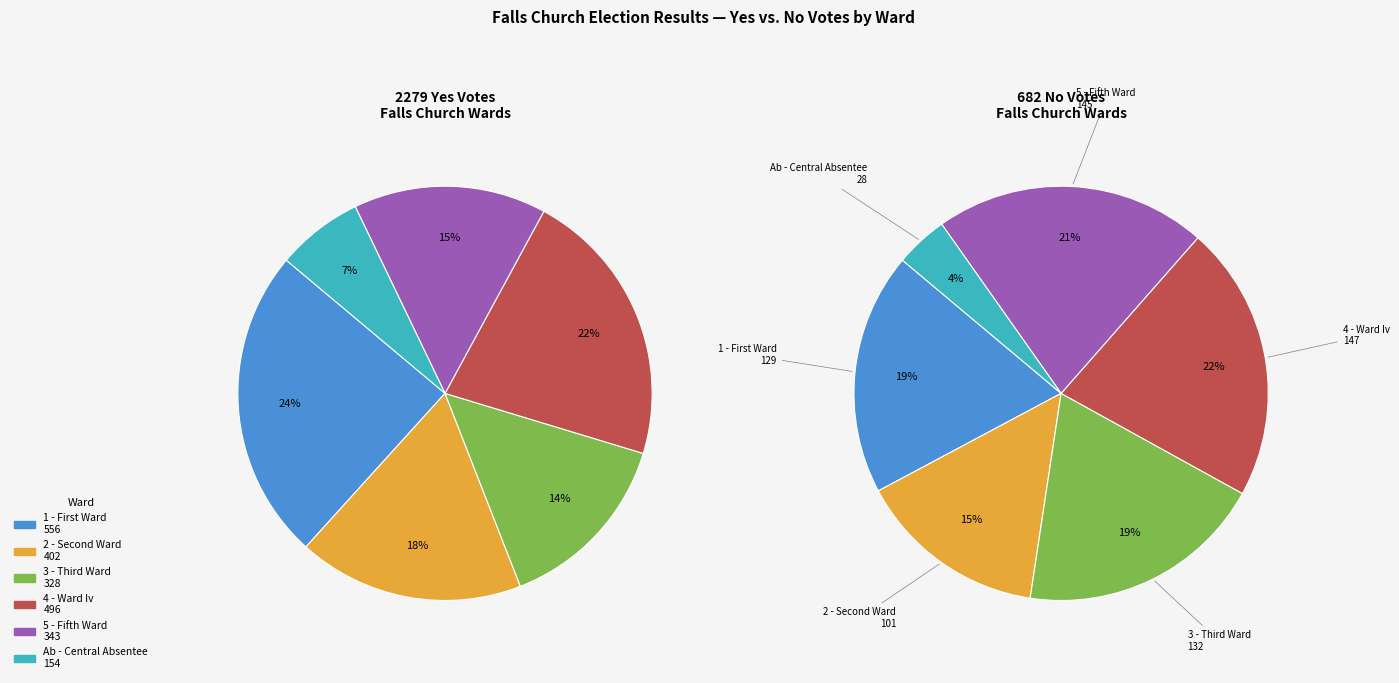

What is the smallest slice in the pie chart?

Ab - Central Absentee